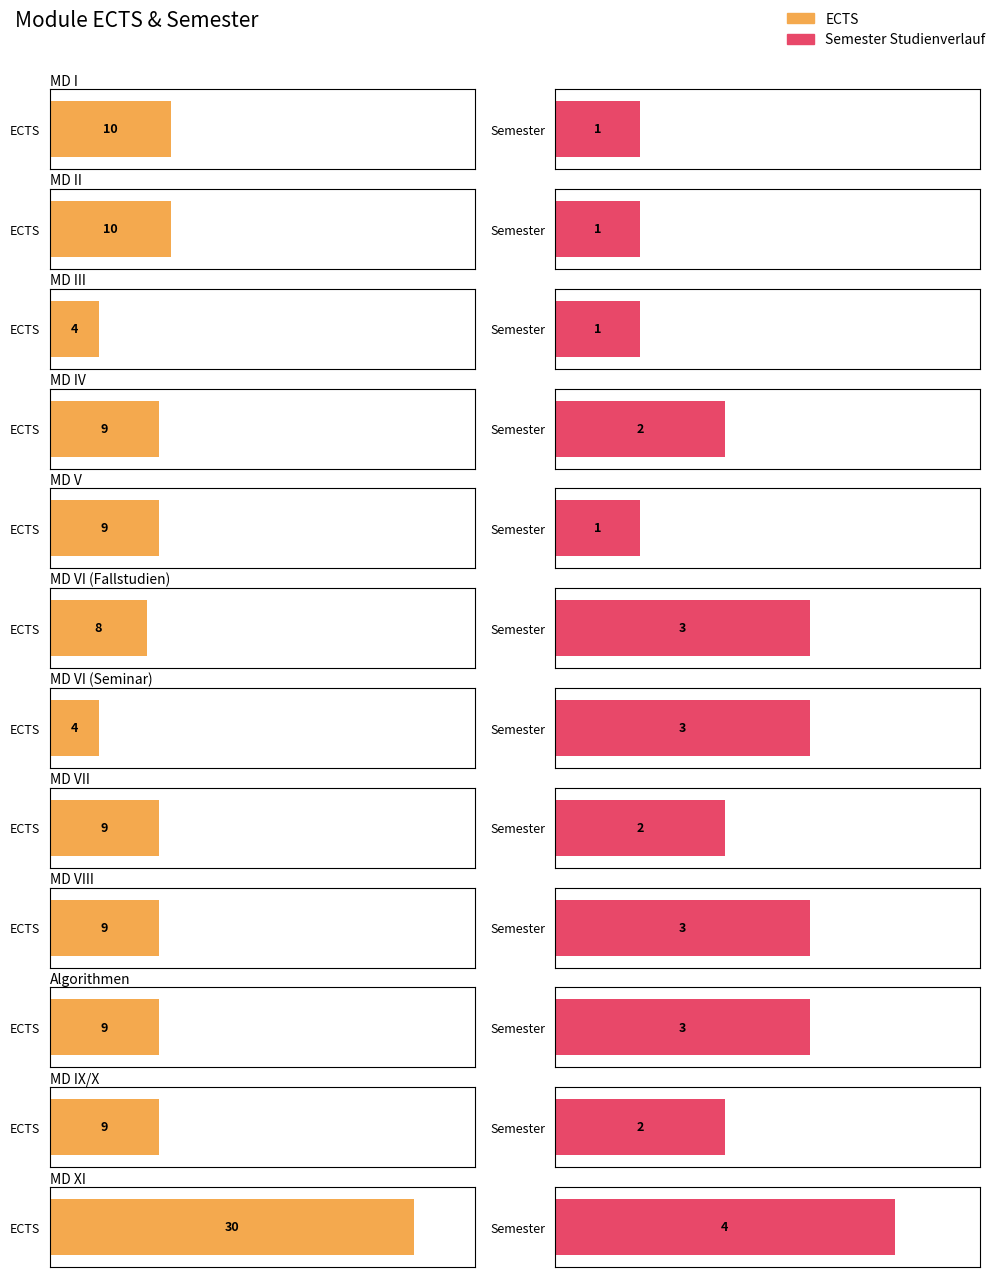

At which label does ECTS first exceed 9?

MD I